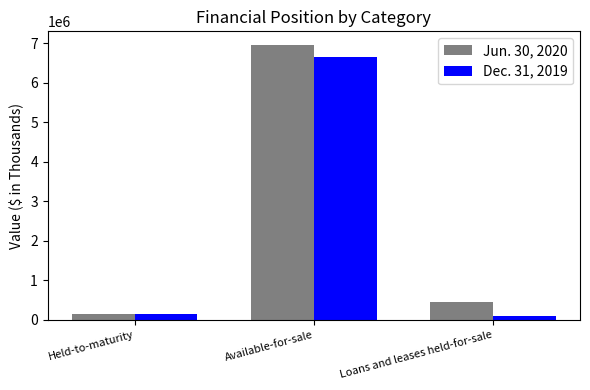

What is the label of the 1st bar from the right?

Loans and leases held-for-sale